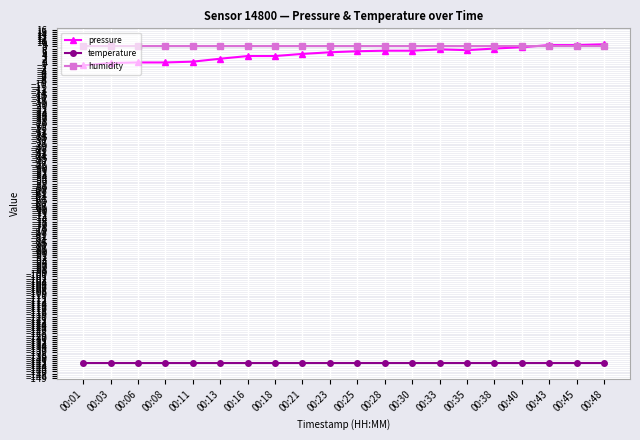

Rank the series at 00:03 from highest to lowest value.

humidity, pressure, temperature